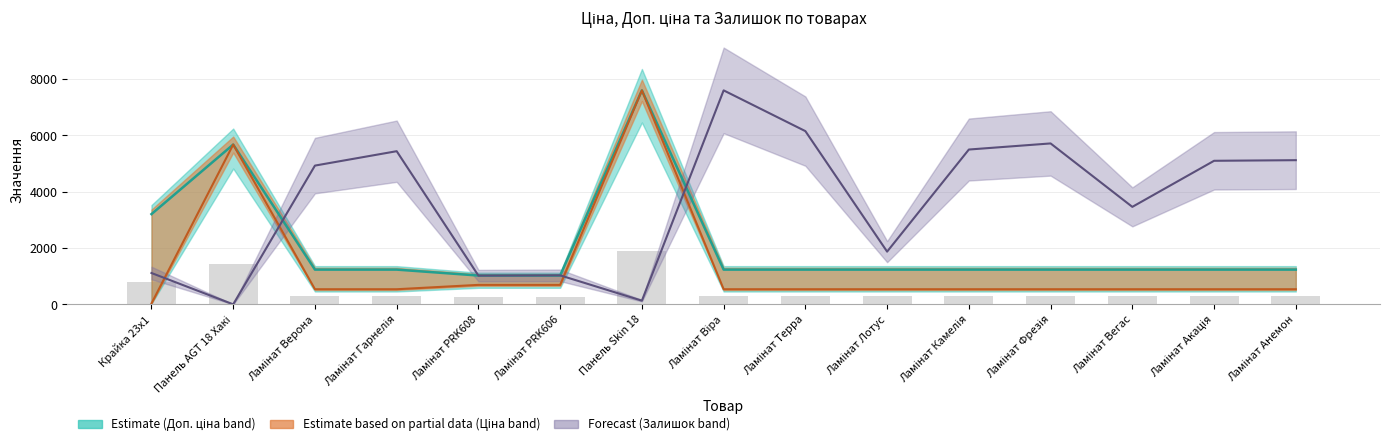

Reading right to left, extract all data points from this chart.

Ціна: 539.0	539.0	539.0	539.0	539.0	539.0	539.0	539.0	7596.5	693.7	693.7	539.0	539.0	5673.8	32.0
Доп. ціна: 1235.4	1235.4	1235.4	1235.4	1235.4	1235.4	1235.4	1235.4	7596.5	1024.6	1024.6	1235.4	1235.4	5673.8	3205.0
Залишок: 5119.1	5097.4	3462.3	5713.7	5496.9	1873.6	6150.3	7596.5	133.2	1031.2	1022.0	5438.0	4927.1	3.1	1114.9